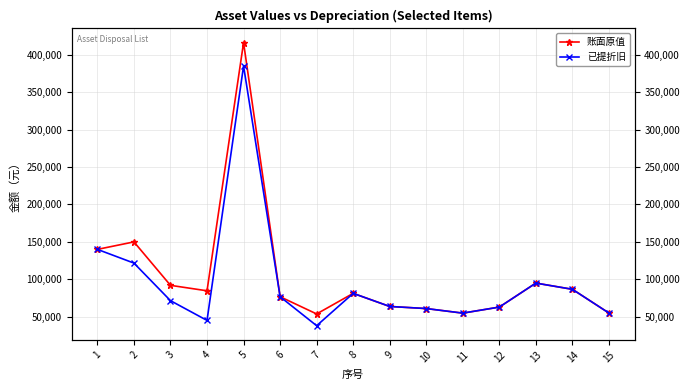

The value of 已提折旧 at 9 is 63800.0. True or false?

True